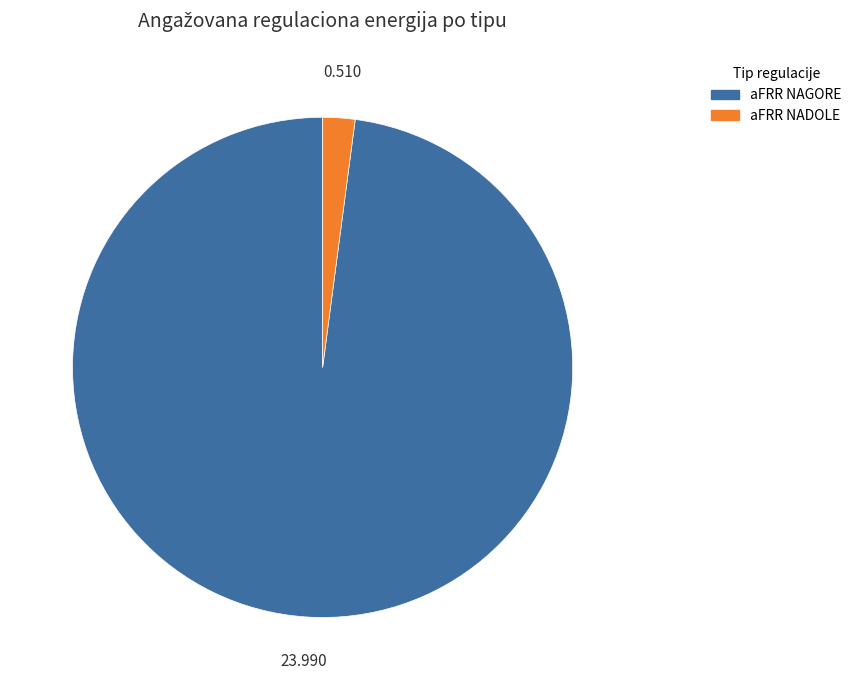

How many segments does this pie chart have?

2